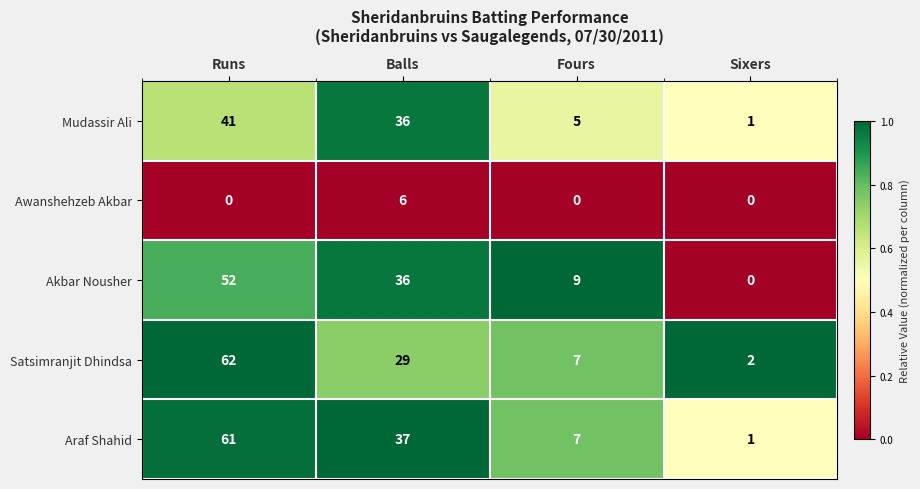

Rank the series by their maximum value, from highest to lowest.

Satsimranjit Dhindsa, Araf Shahid, Akbar Nousher, Mudassir Ali, Awanshehzeb Akbar